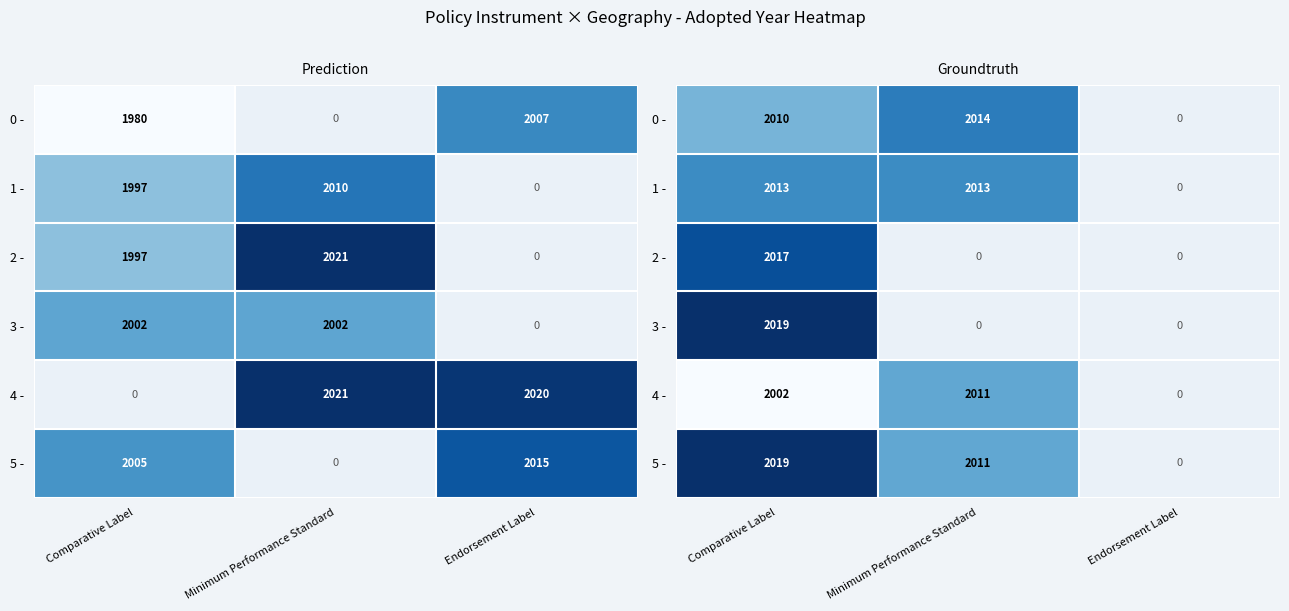

True or false: 4 - has a value of 2011.0 at Minimum Performance Standard.

True